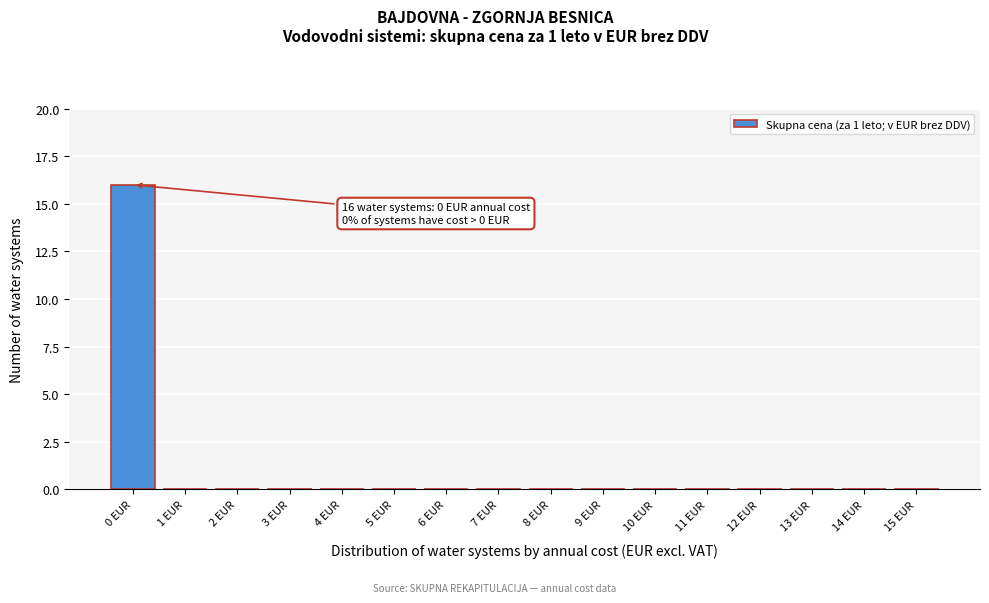

Reading left to right, what are all the values shown in this chart?

0 EUR=16	1 EUR=0	2 EUR=0	3 EUR=0	4 EUR=0	5 EUR=0	6 EUR=0	7 EUR=0	8 EUR=0	9 EUR=0	10 EUR=0	11 EUR=0	12 EUR=0	13 EUR=0	14 EUR=0	15 EUR=0